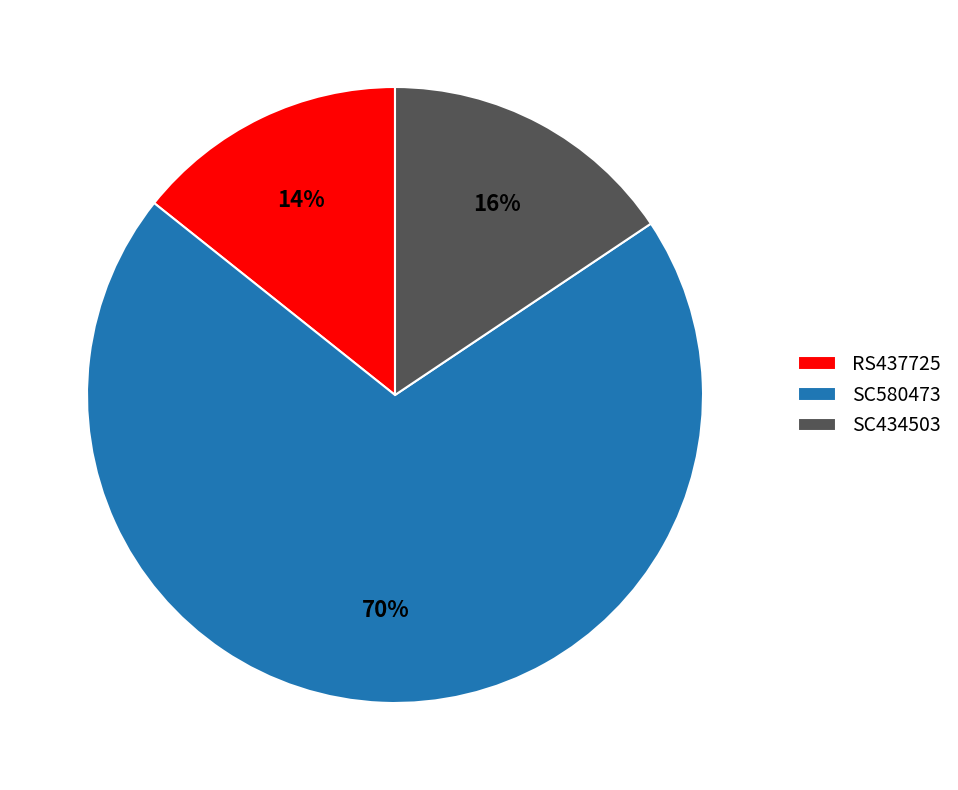

Which category has the biggest portion of the pie?

SC580473